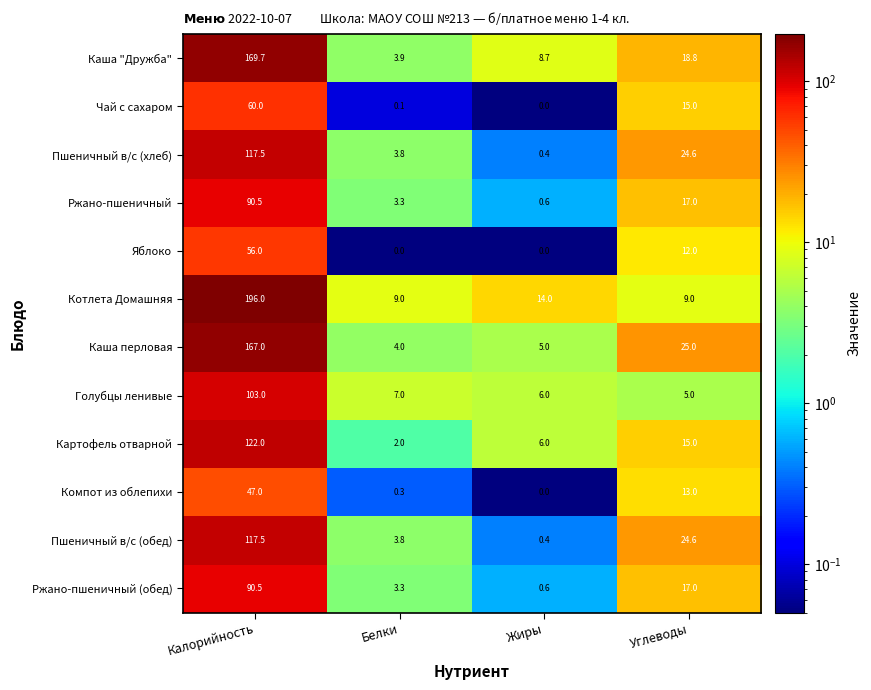

Which series has the largest total across all categories?

Котлета Домашняя